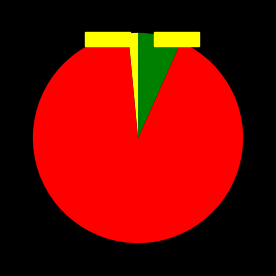

Is there a majority slice in this chart?

Yes